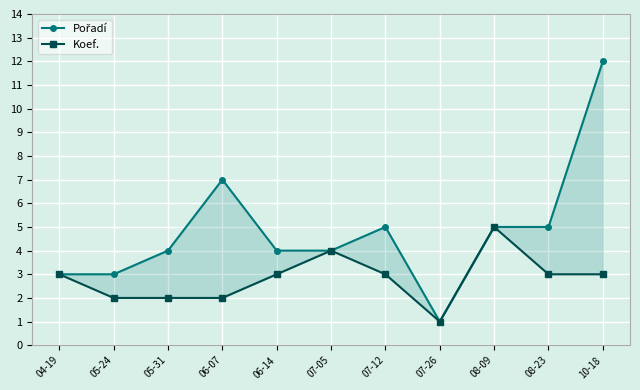

How many lines are shown in the chart?

2